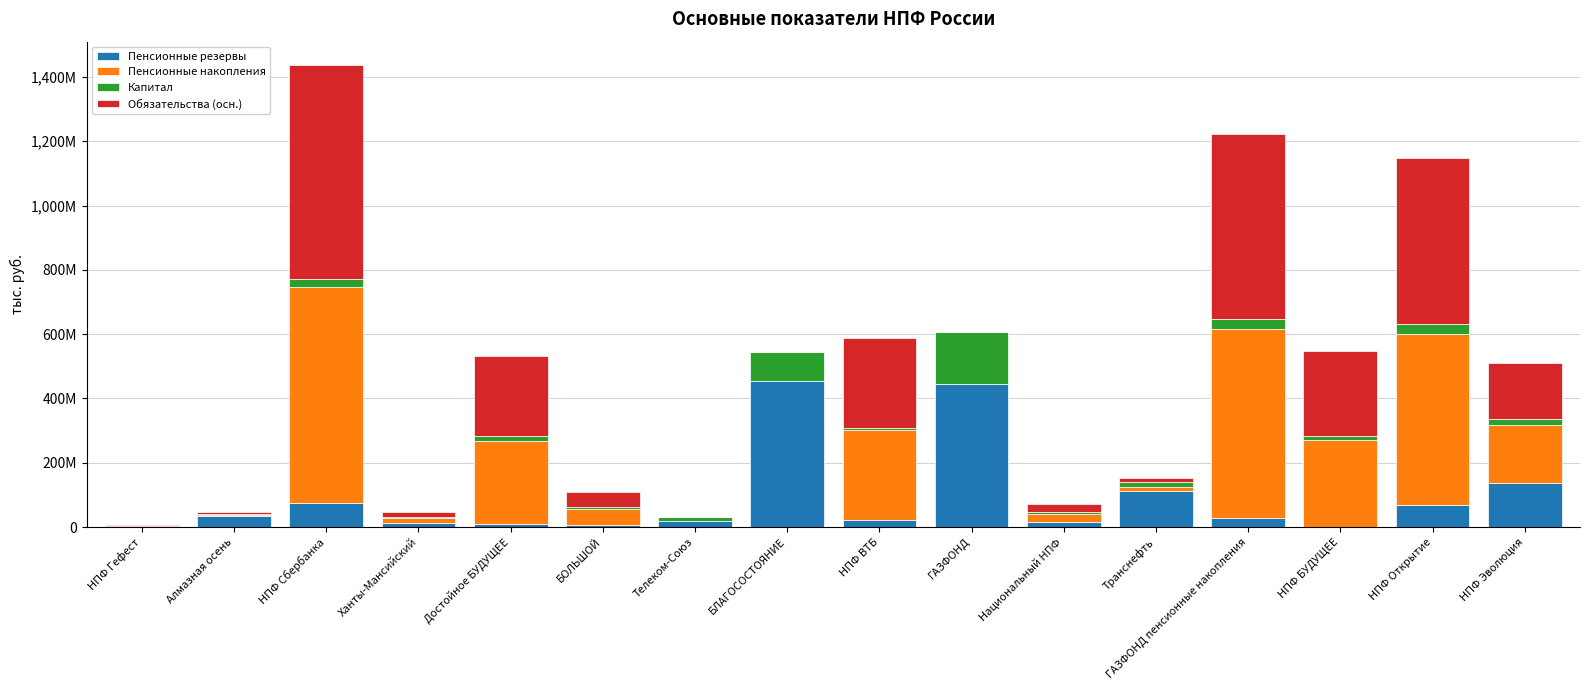

What is the total value across all series at НПФ ВТБ?

586808968.0